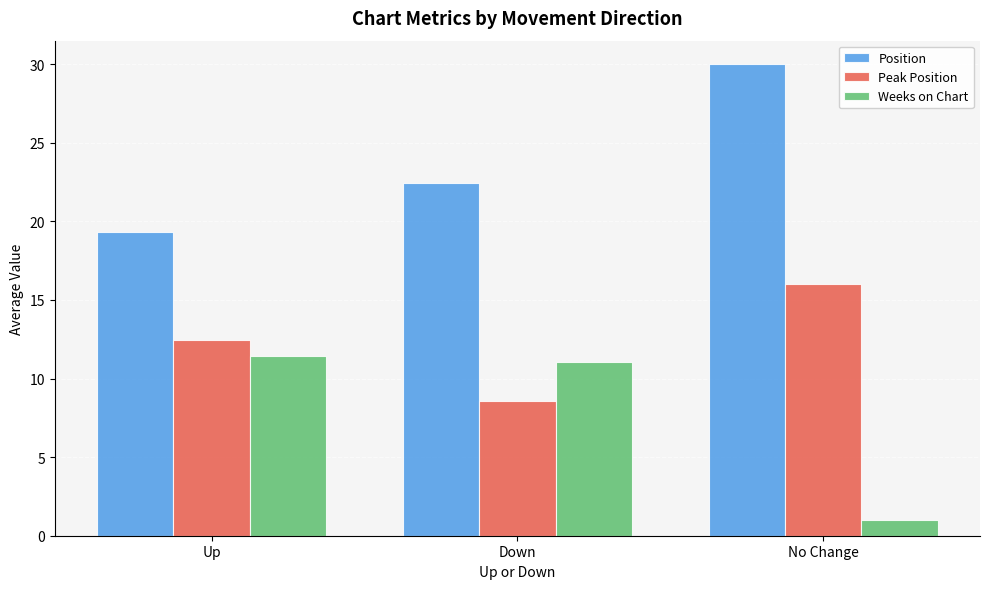

What is the value of the Position bar at the 3rd from the left?

30.0